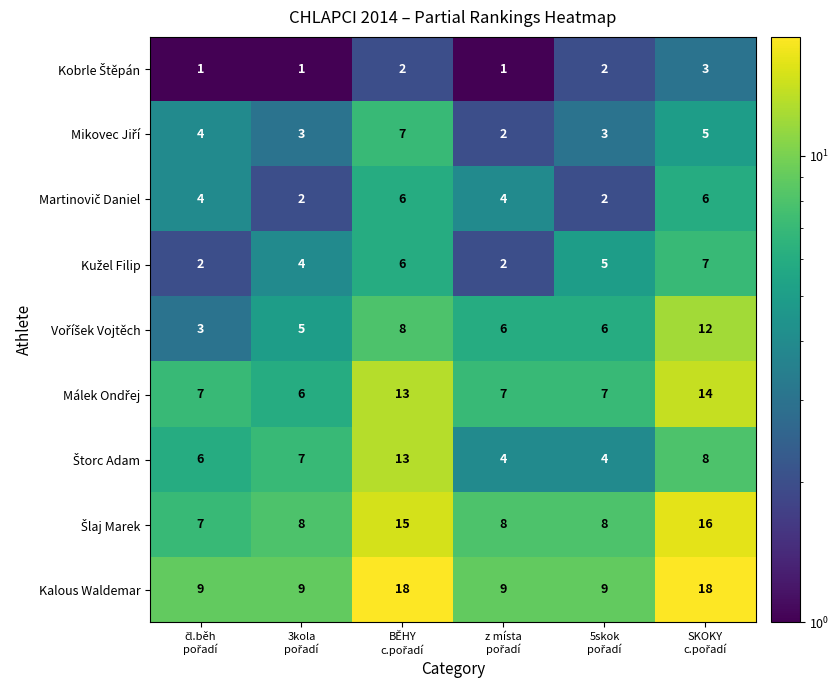

At how many categories does at least one series exceed 5?

6